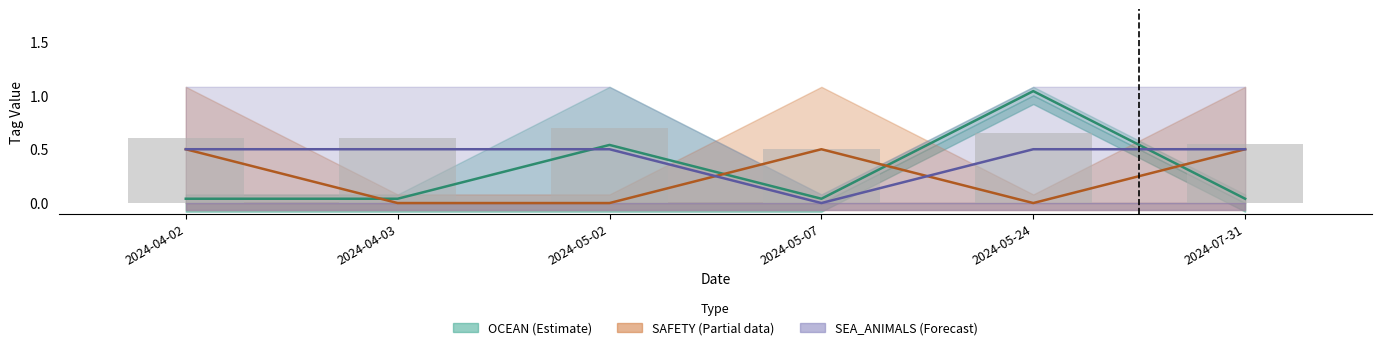

Which label corresponds to the largest value in the chart?

2024-05-24